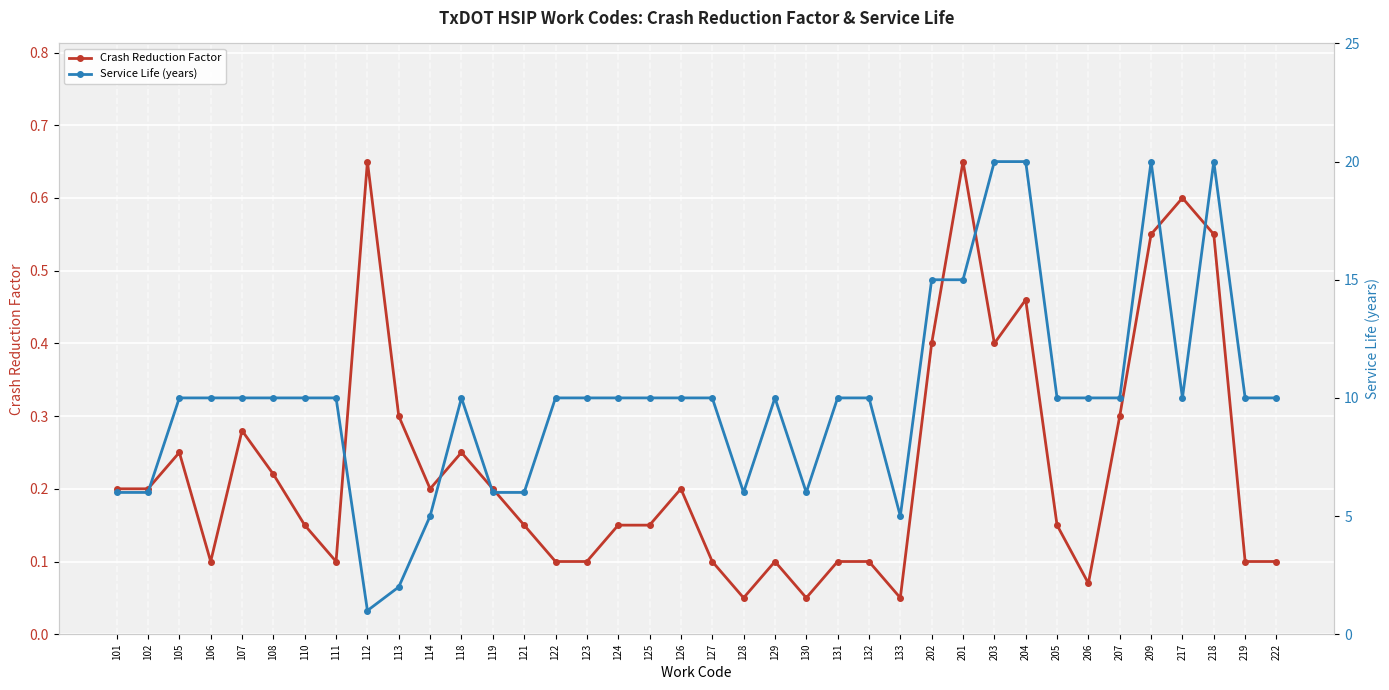

True or false: Service Life (years) and Crash Reduction Factor cross at least once.

False